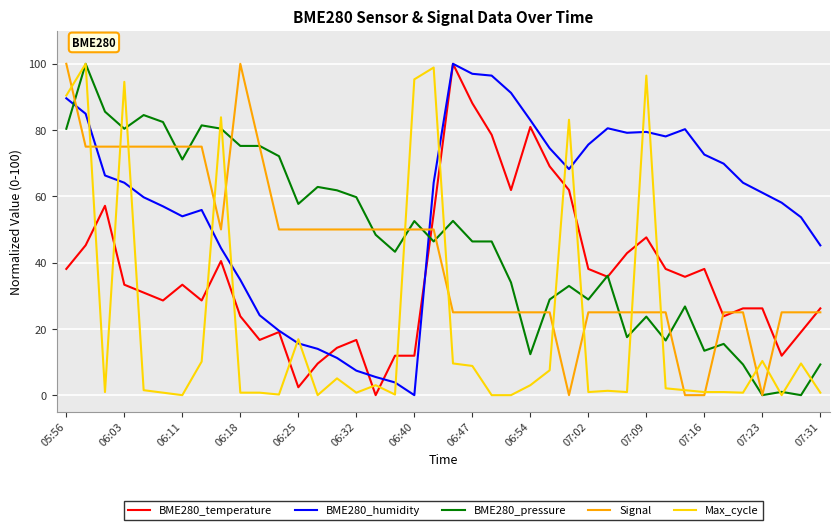

What is the average value of the Max_cycle series?

21.1